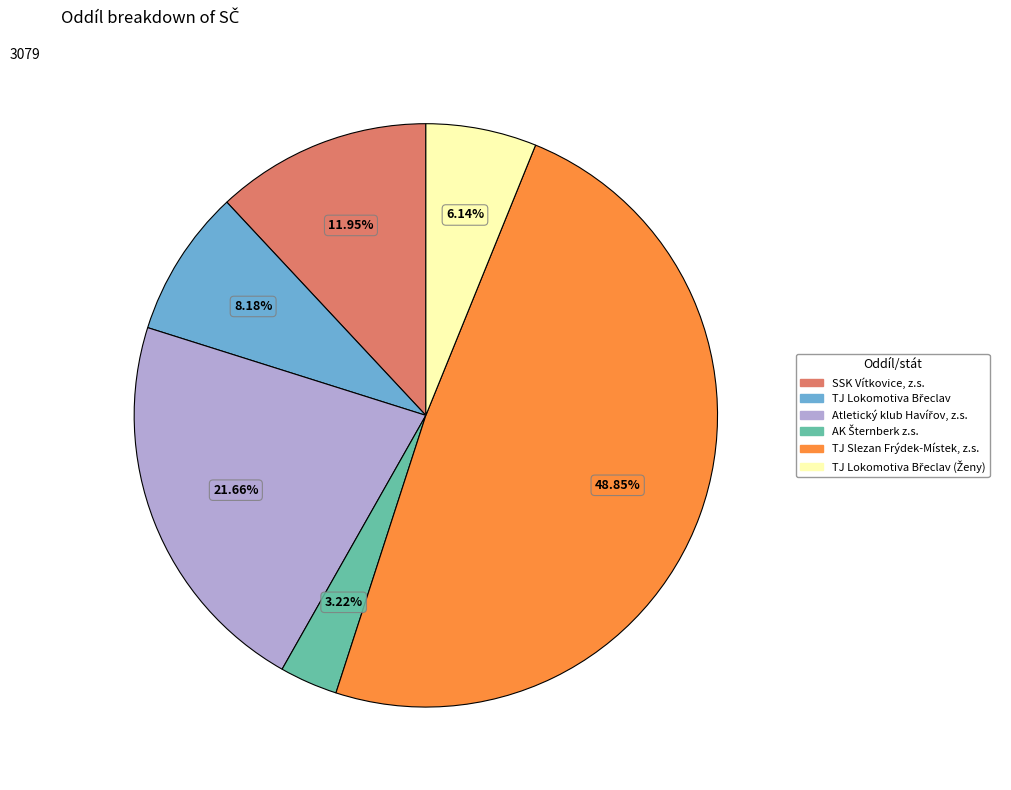

Does any single category account for the majority?

No